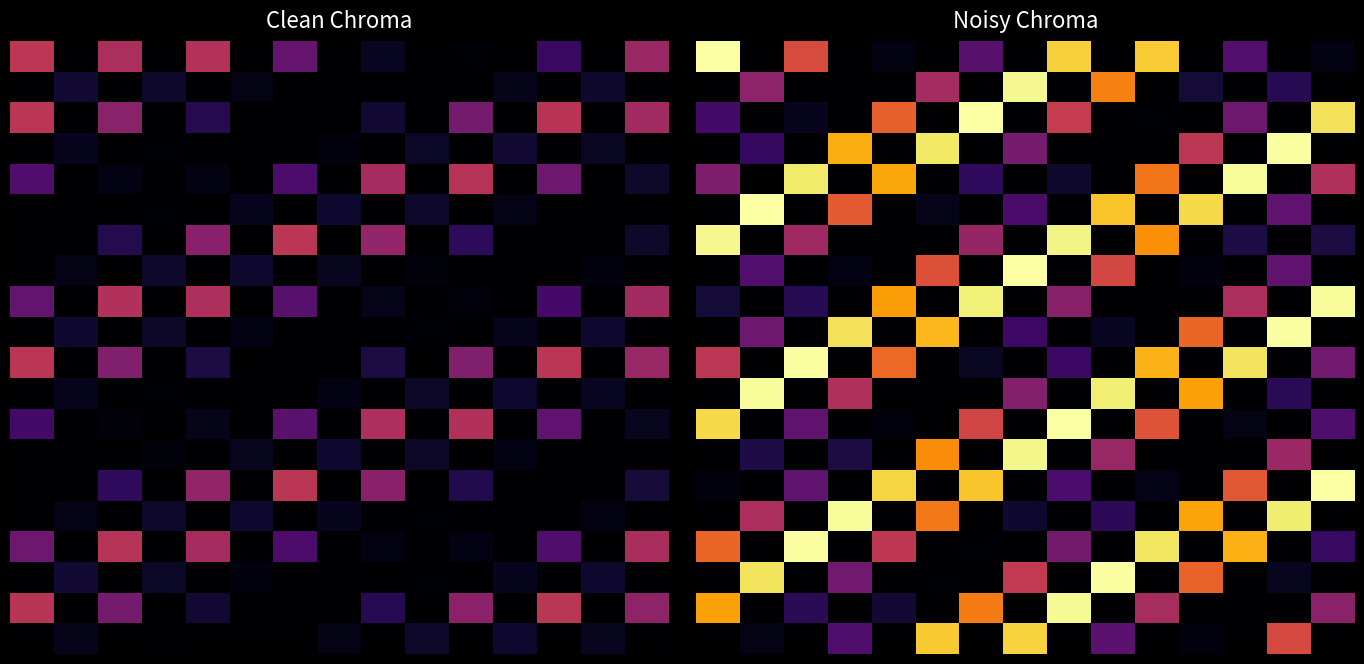

At which category is the sum across all series the highest?

7